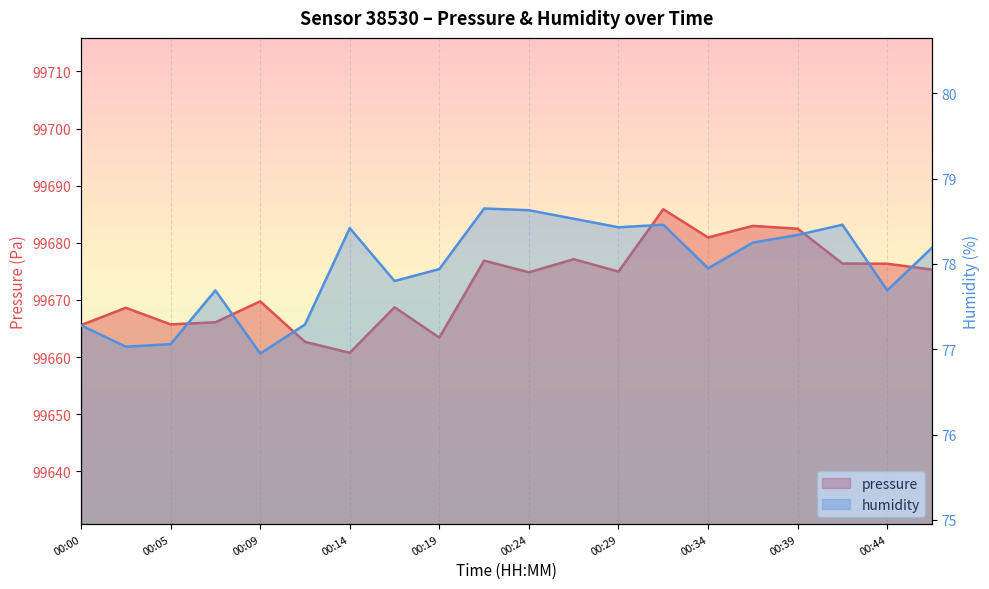

How many values in the pressure series are below 99674?

9